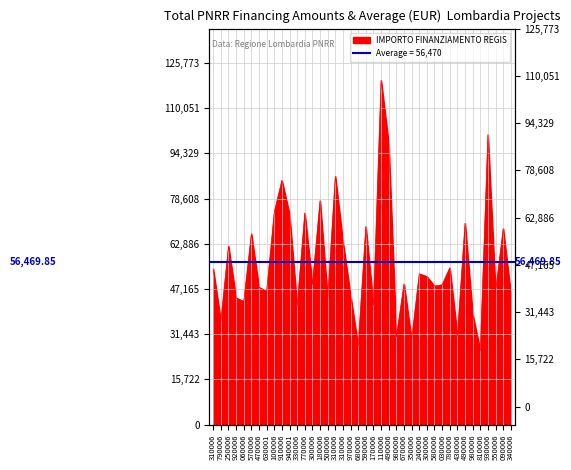

What is the change in value from 330006 to 780006?

+13381.0